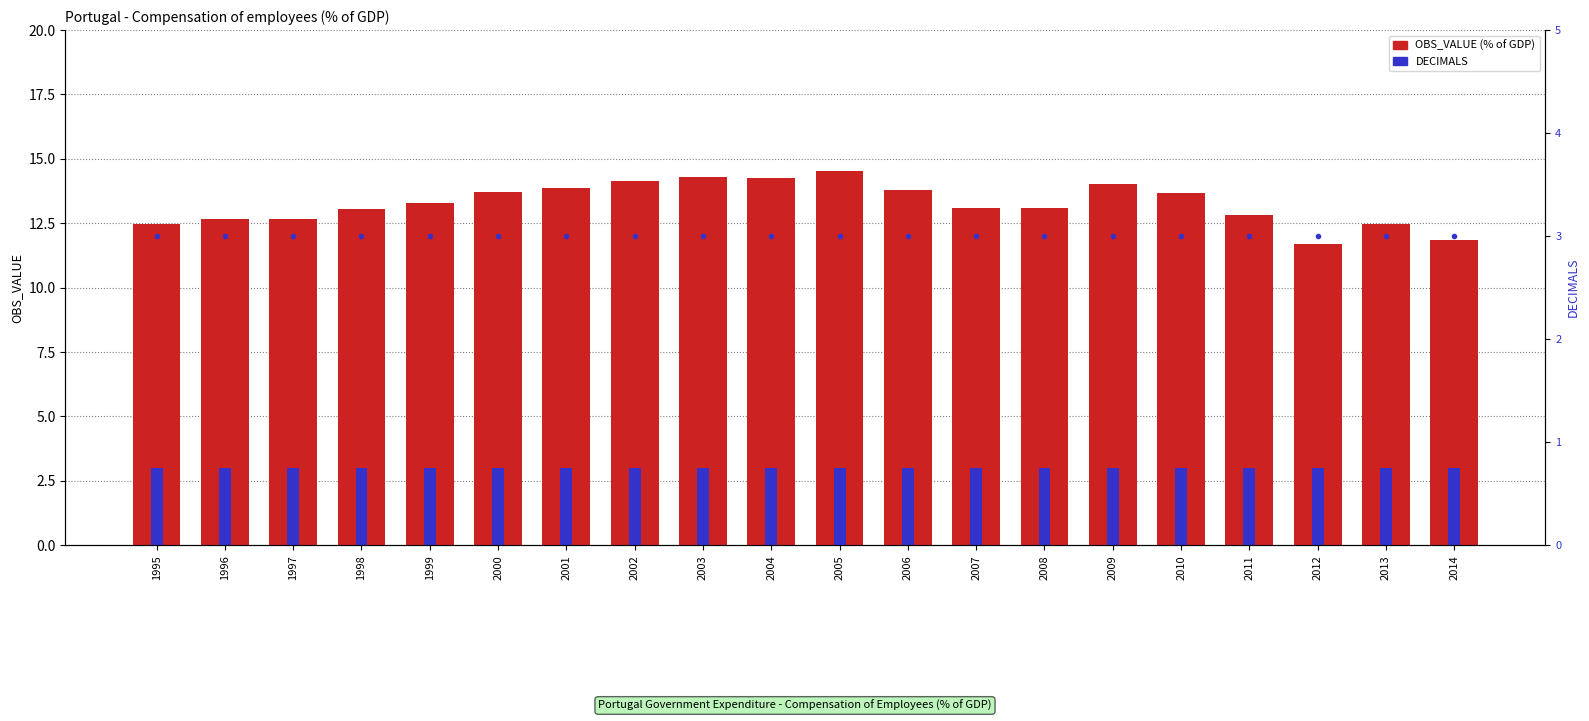

What is the greatest value displayed?

14.5